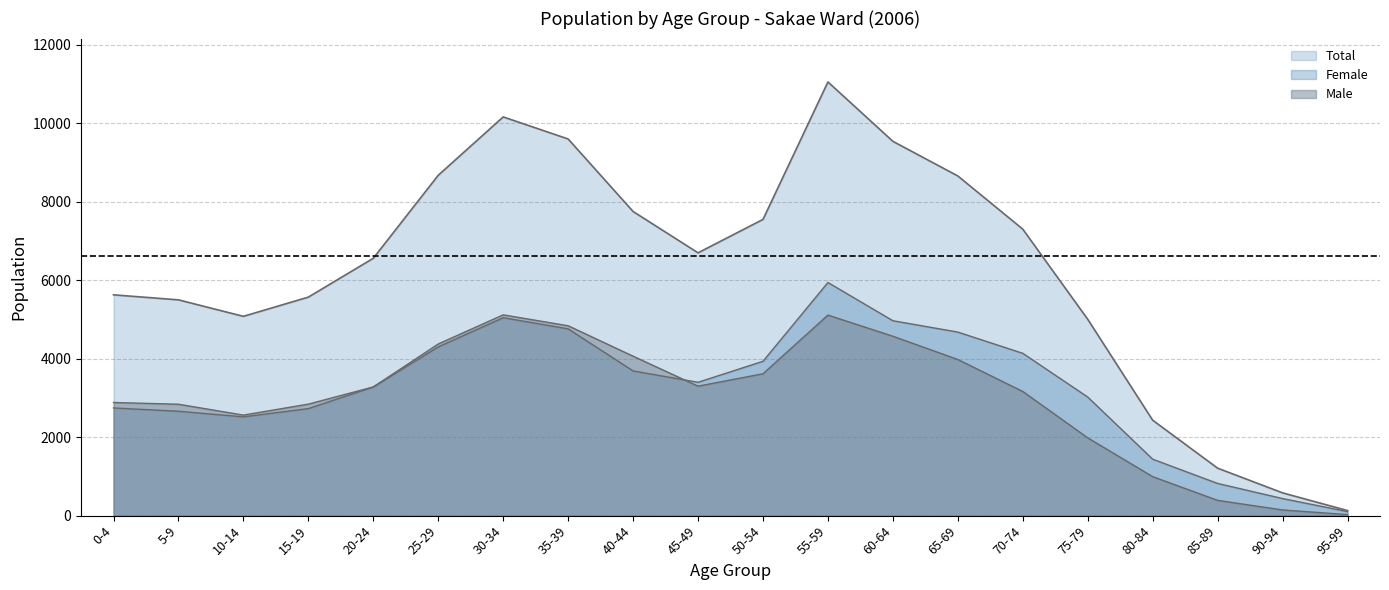

What is the total value across all series at 75-79?

10004